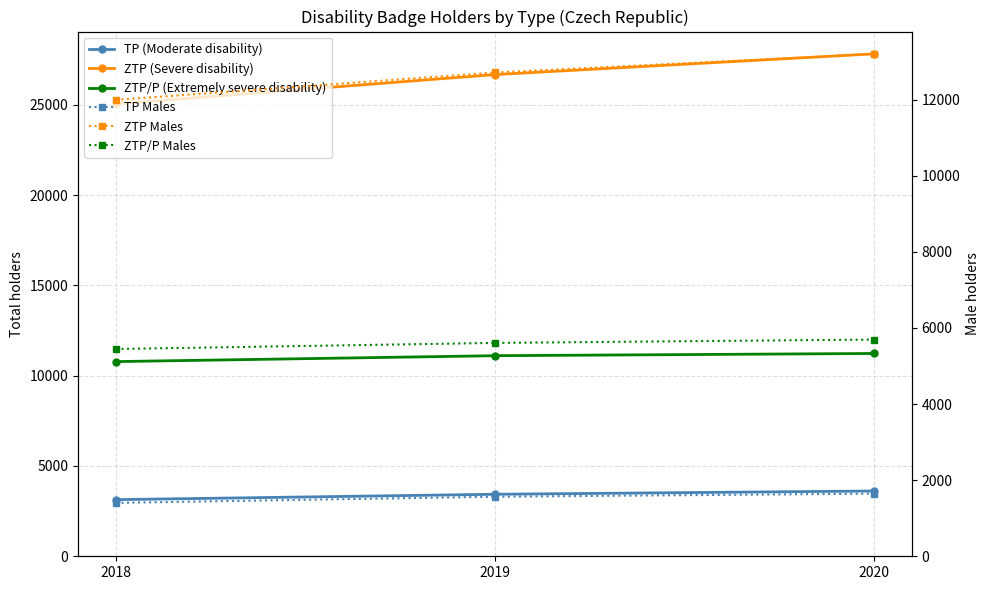

At how many categories does at least one series exceed 27602?

1